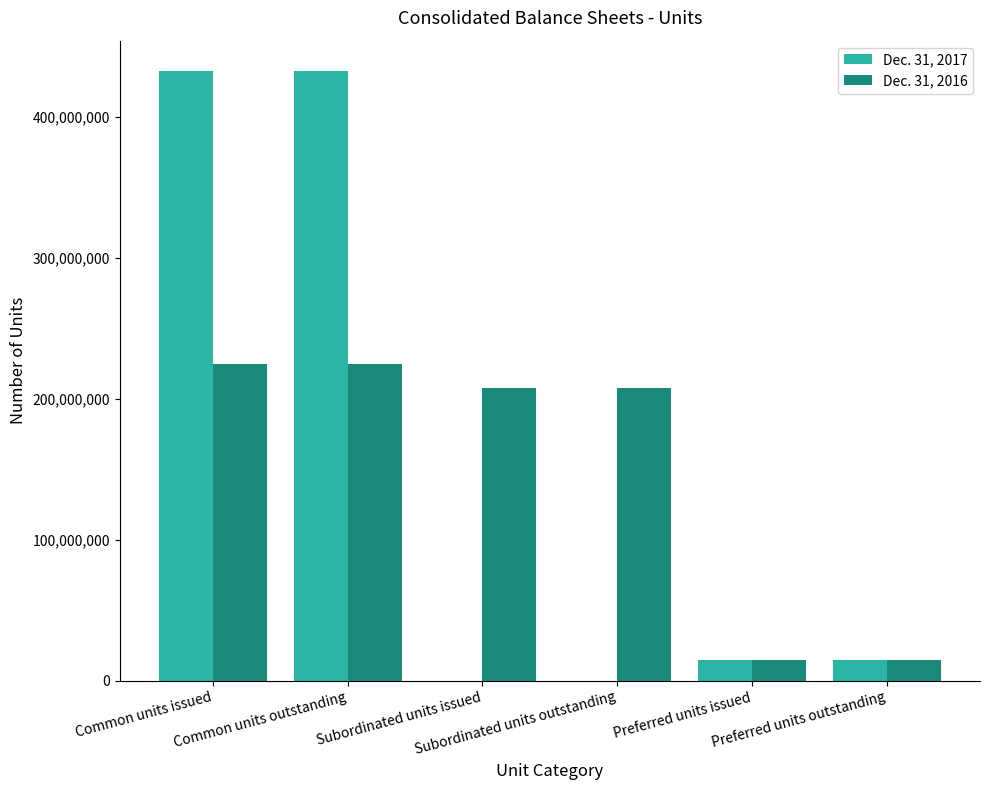

What is the maximum value shown in the chart?

432584080